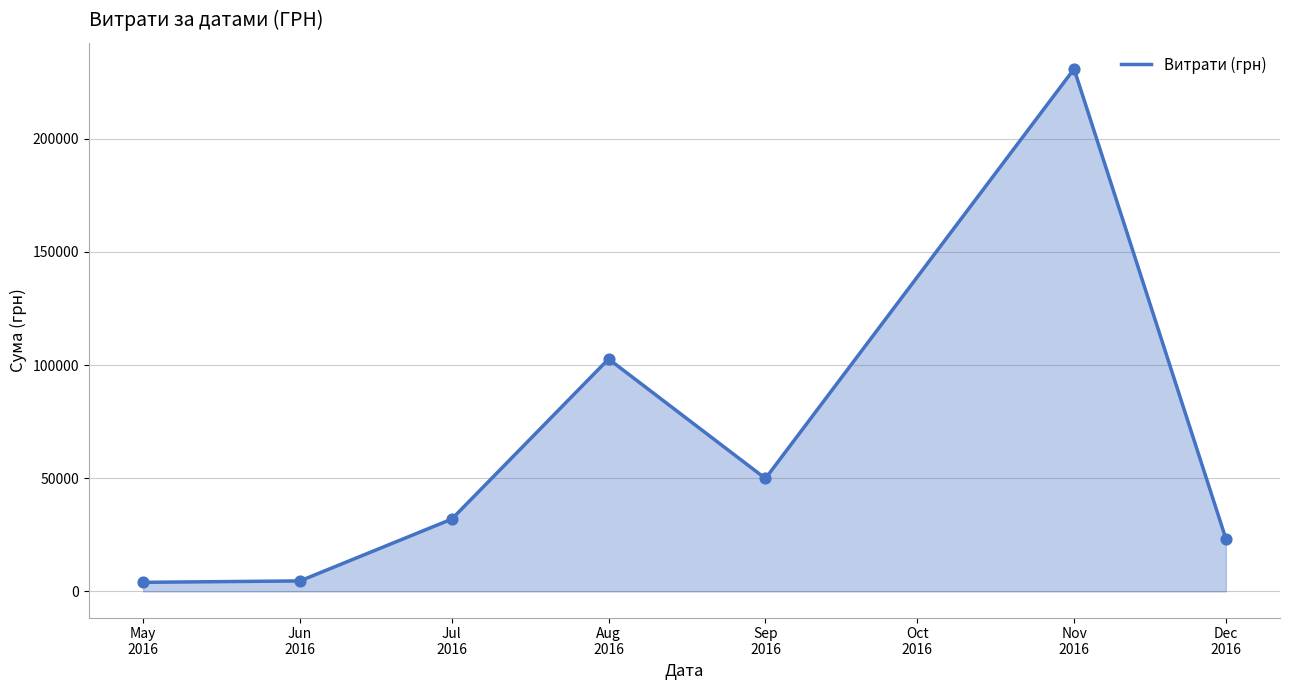

What is the change in value from Aug
2016 to Sep
2016?

-52797.6